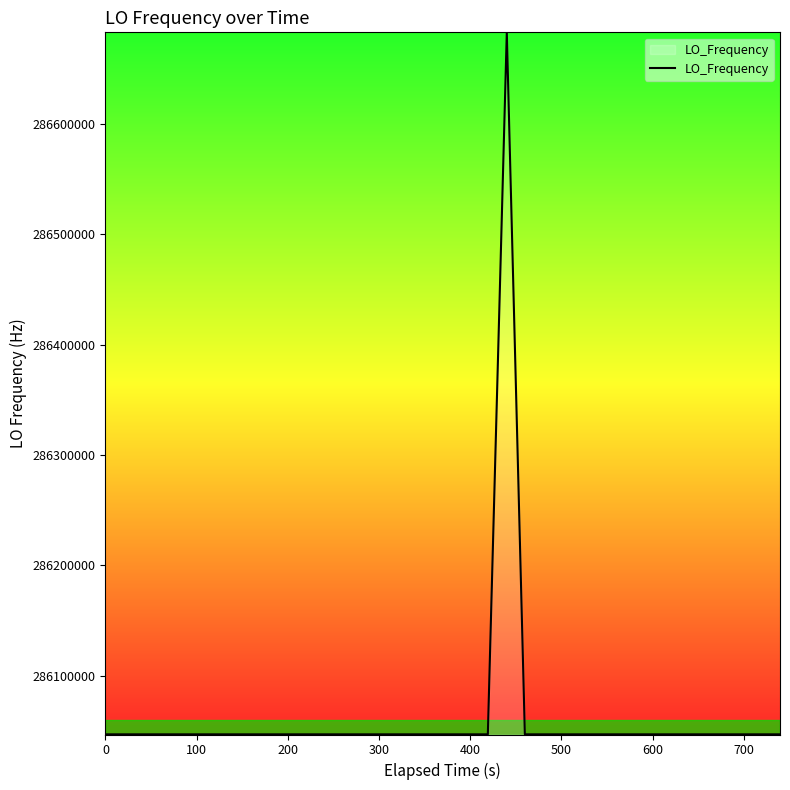

What is the greatest value displayed?

286682707.3